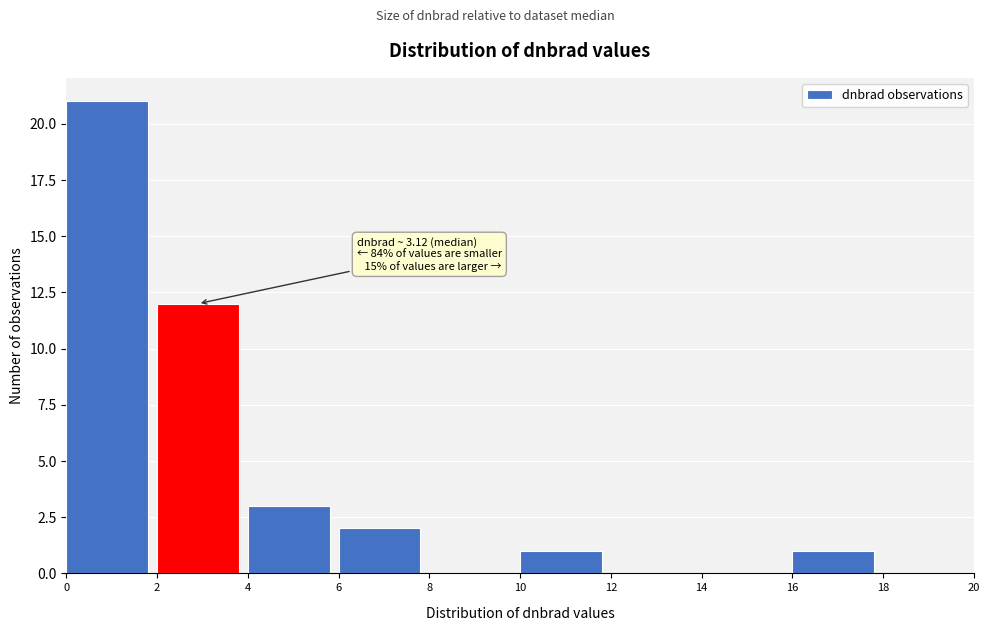

Which range on the x-axis has the tallest bar?

0 to 2